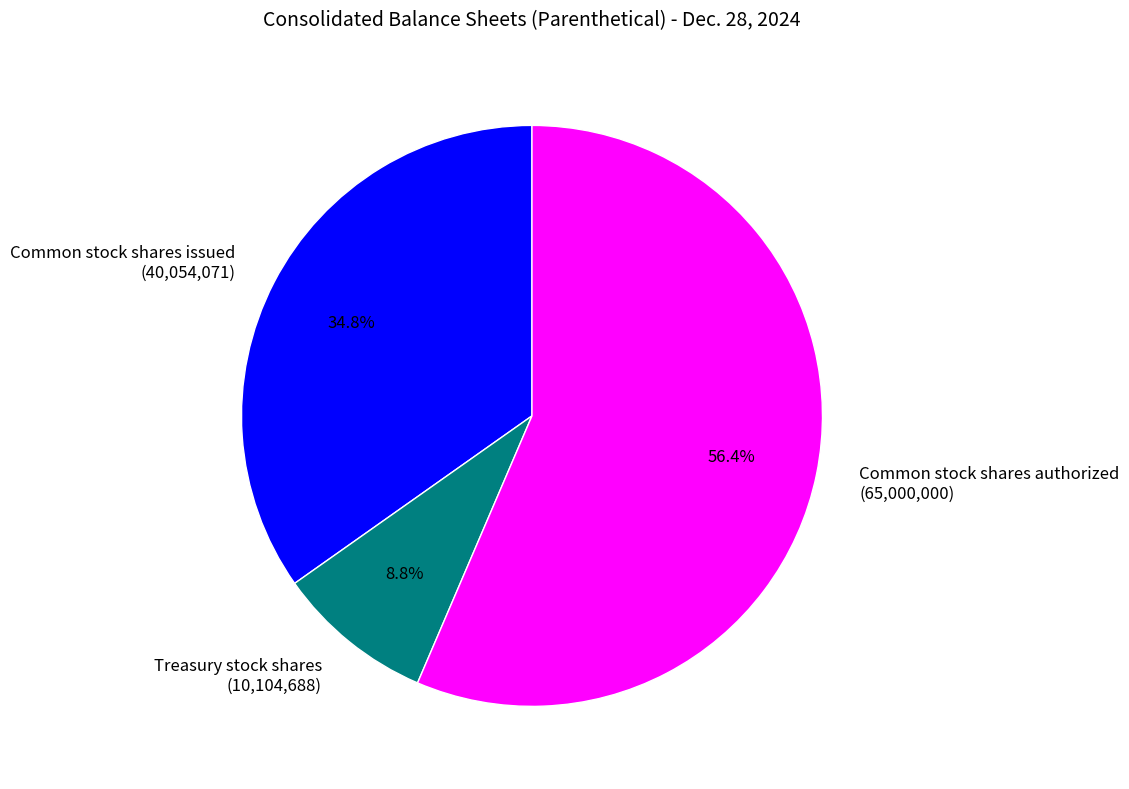

What percentage is the Common stock shares issued slice, to the nearest percent?

35%